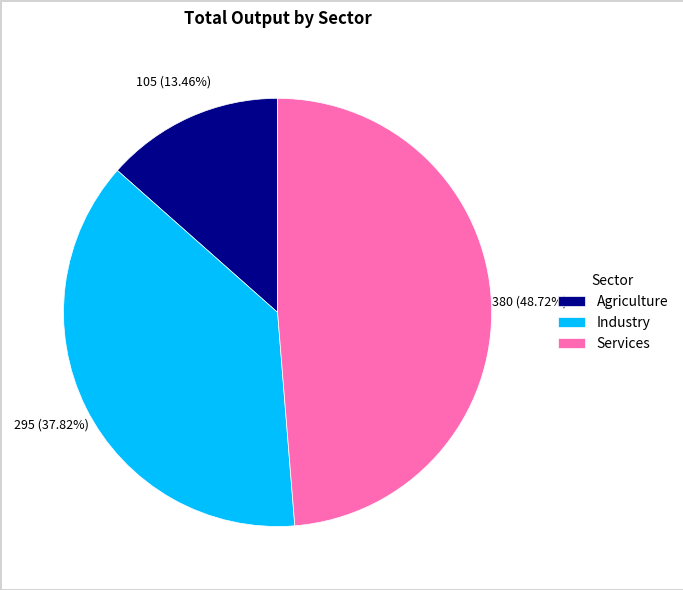

To the nearest percent, what percentage of the pie is Industry?

38%